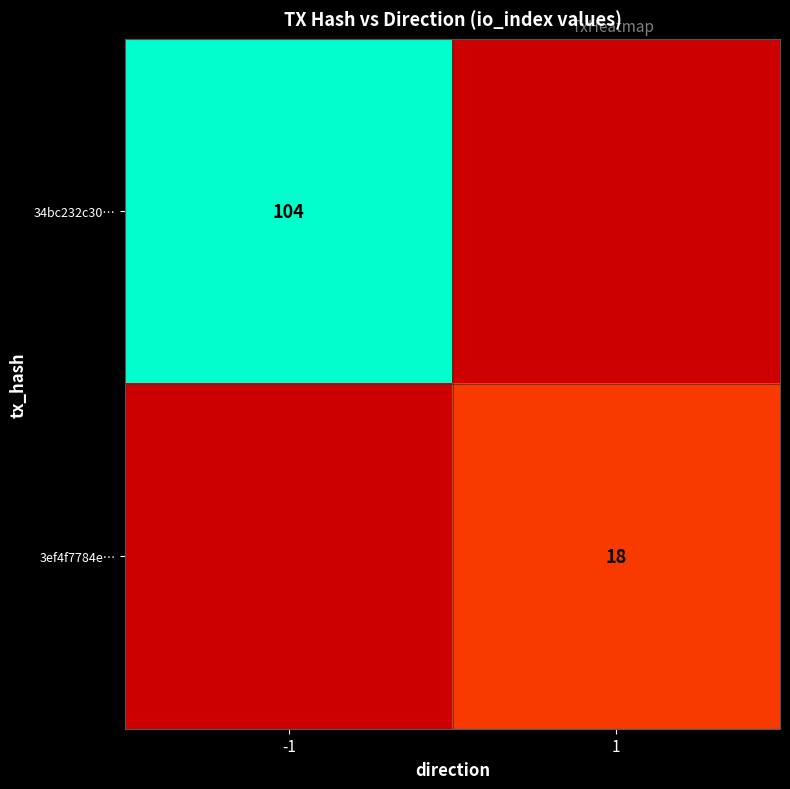

Is the value of 3ef4f7784e… at 1 greater than the value of 34bc232c30… at -1?

No